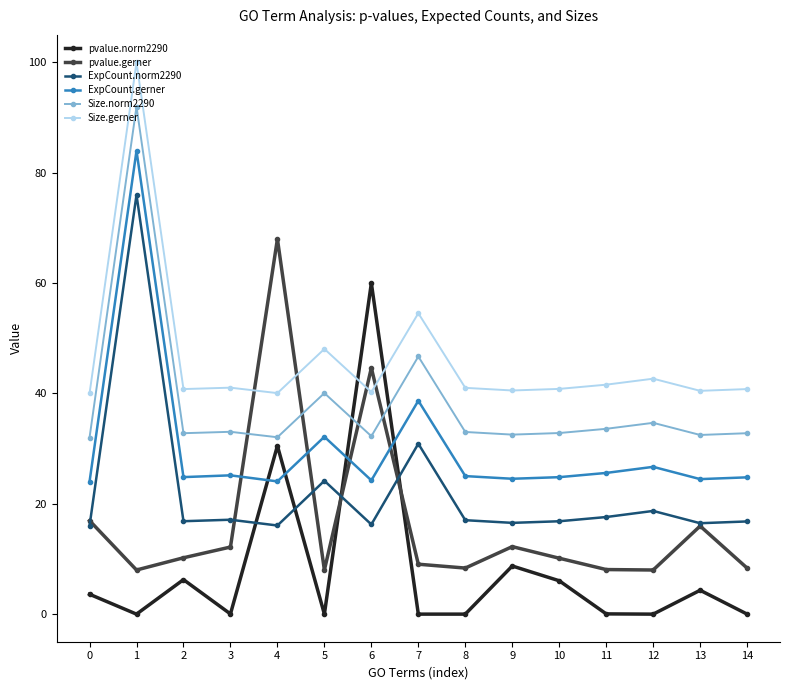

True or false: ExpCount.norm2290 and ExpCount.gerner intersect in this chart.

False